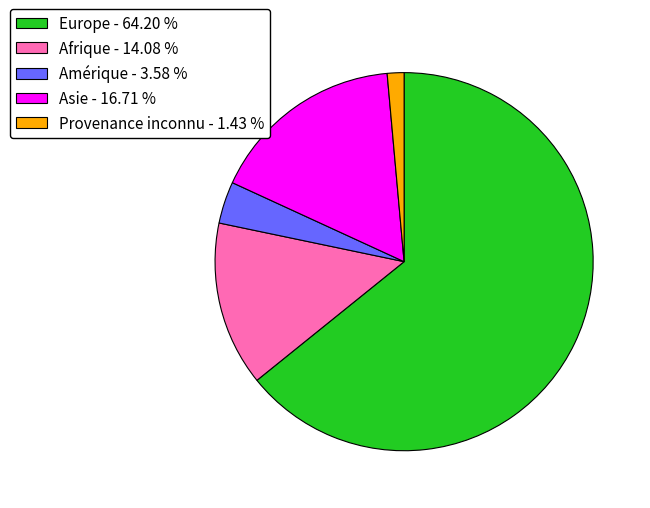

Which slice is the largest?

Europe